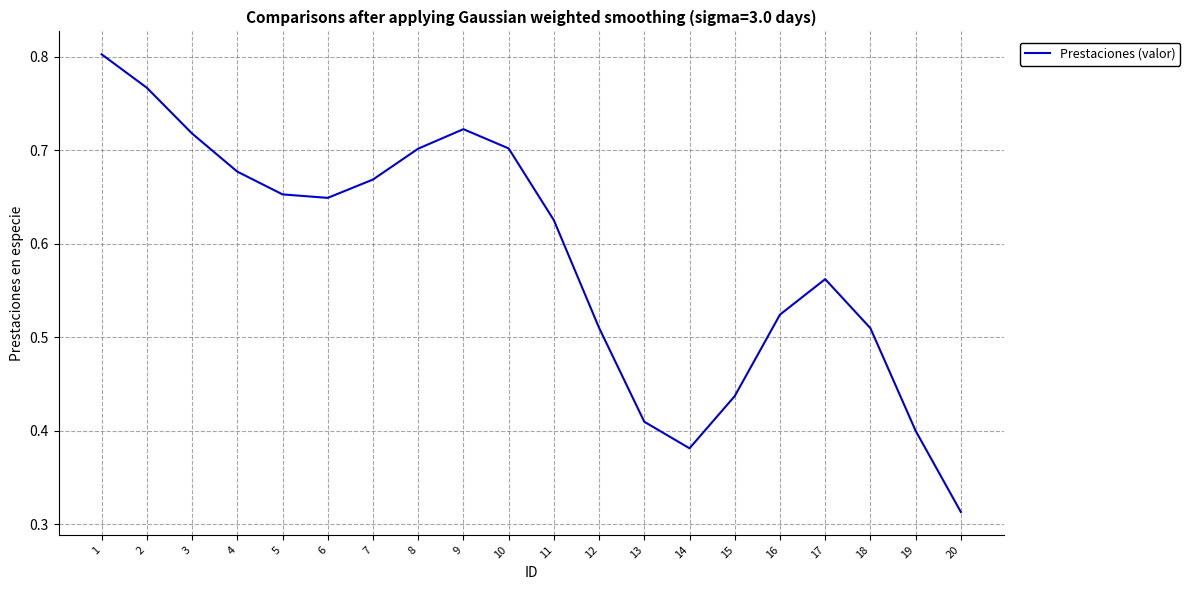

Which label corresponds to the smallest value in the chart?

20